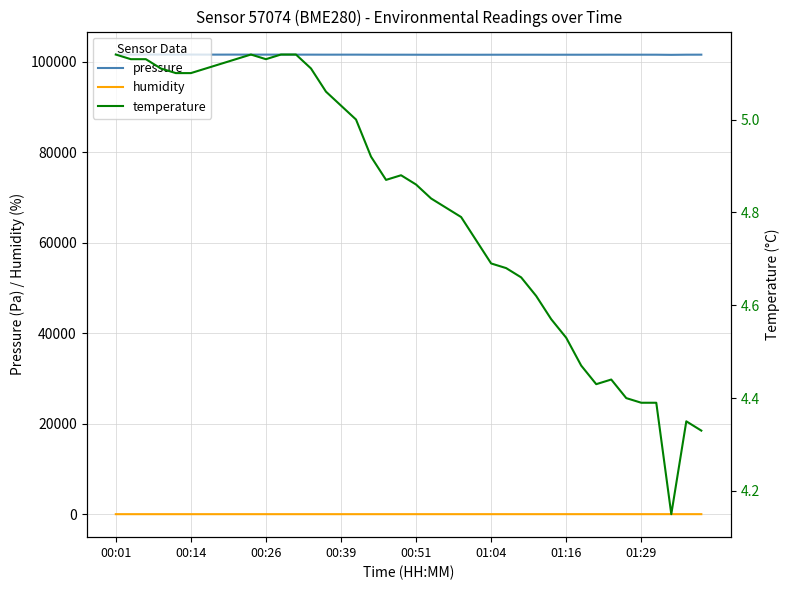

The value of pressure at 00:51 is 101562.1. True or false?

True